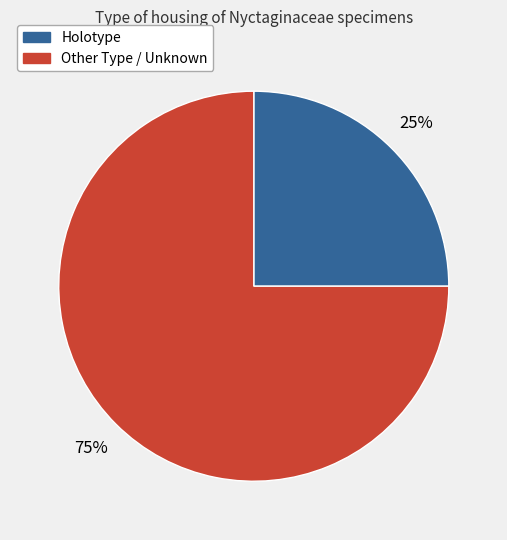

Is there any slice that represents more than half of the pie?

Yes